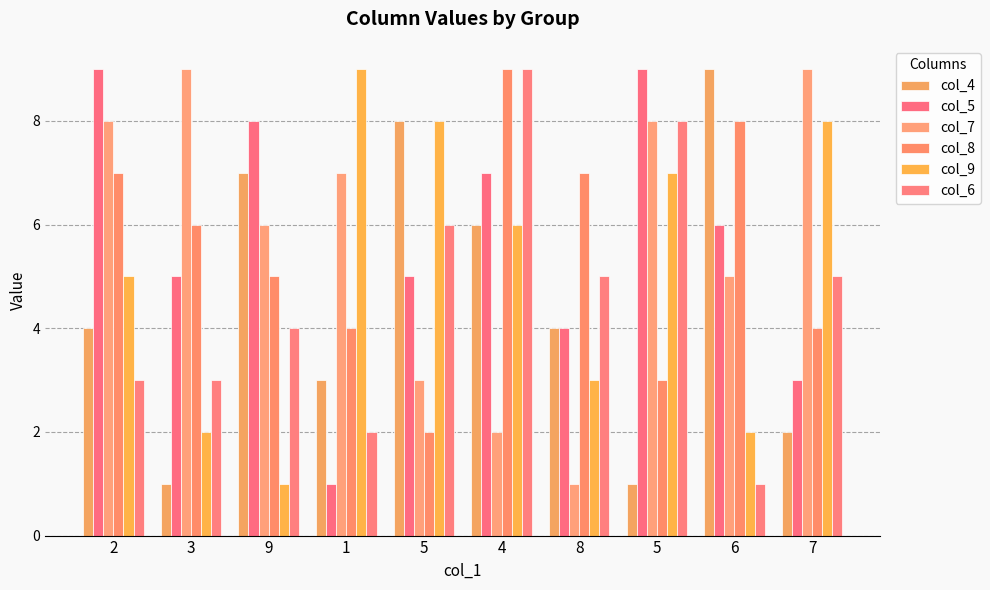

How many bars are there in each group?

6